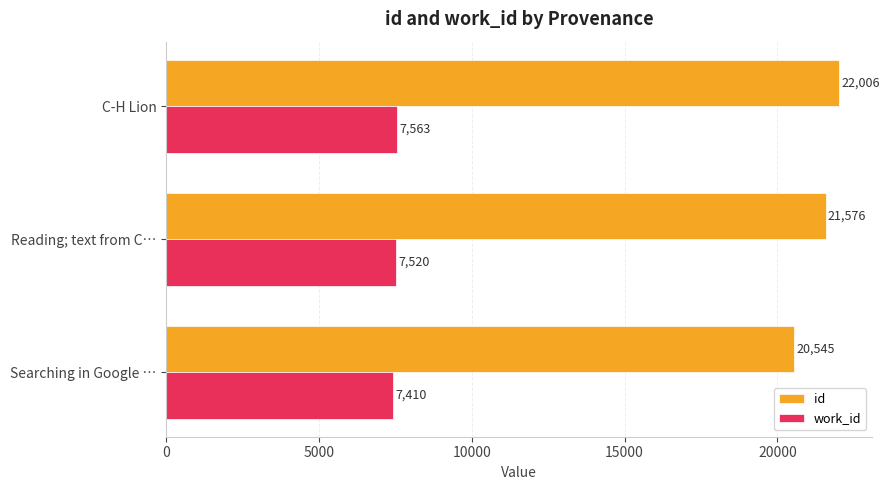

Which series changed the most between Searching in Google … and Reading; text from C…?

id